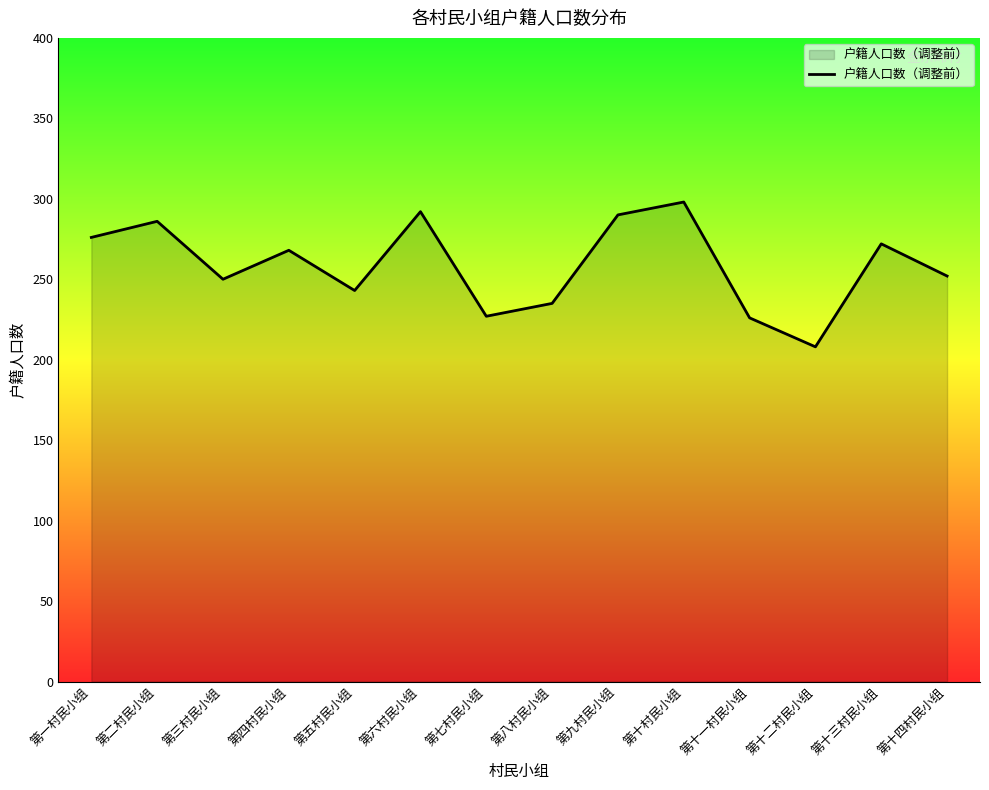

Approximately how many times larger is the value at 第五村民小组 compared to 第七村民小组?

1.1